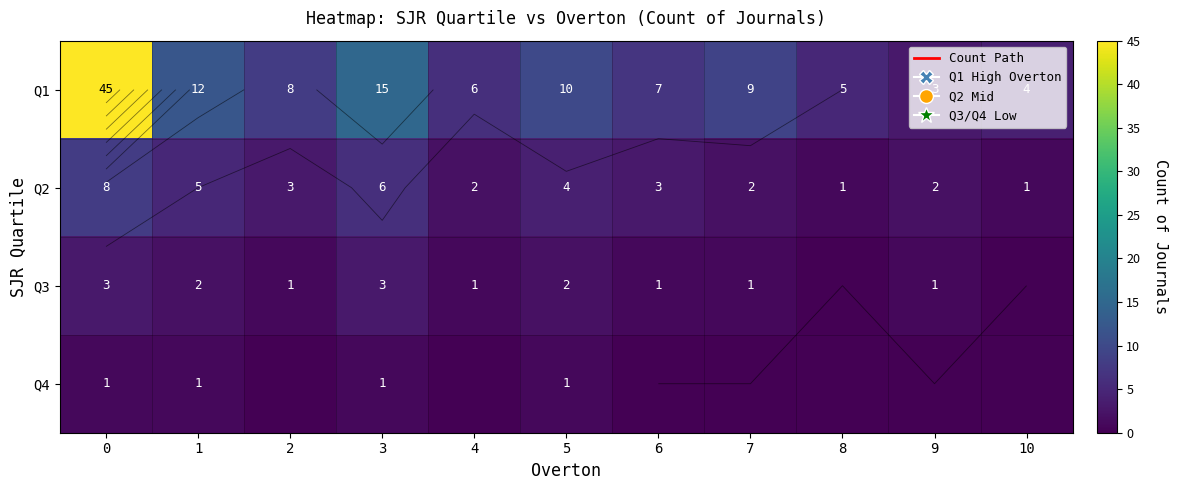

Where is Q4 nearest to the value 0?

2